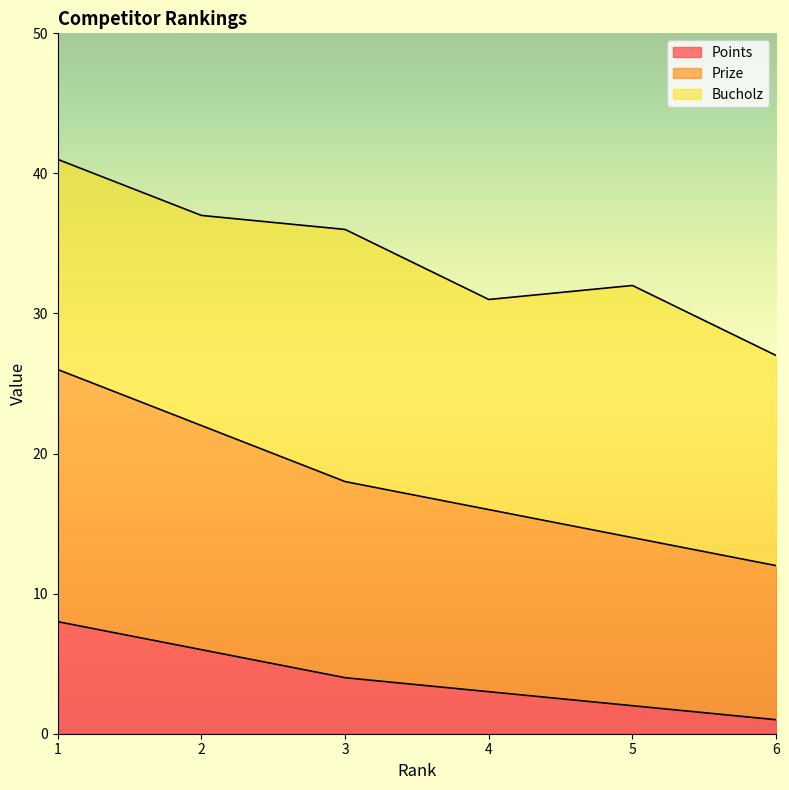

What is the highest value of the Points series?

8